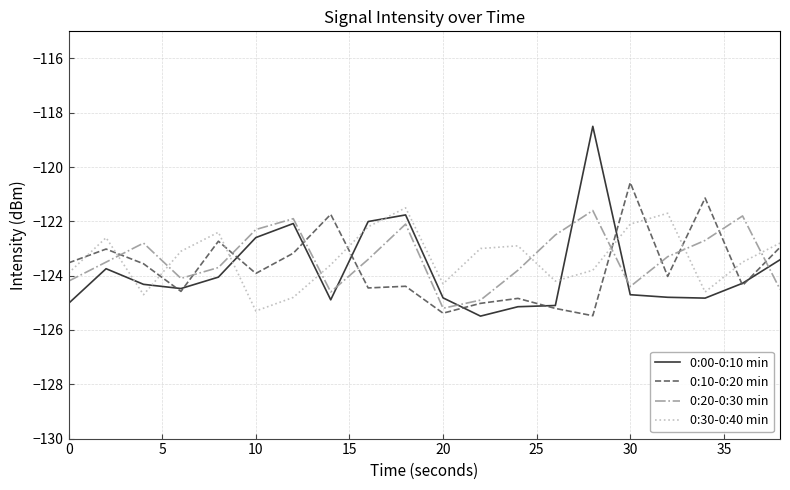

True or false: 0:20-0:30 min has more than 2 interior local peaks.

True